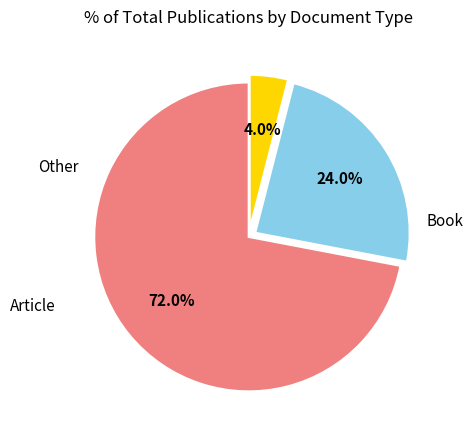

What percentage is the Article slice, to the nearest percent?

24%